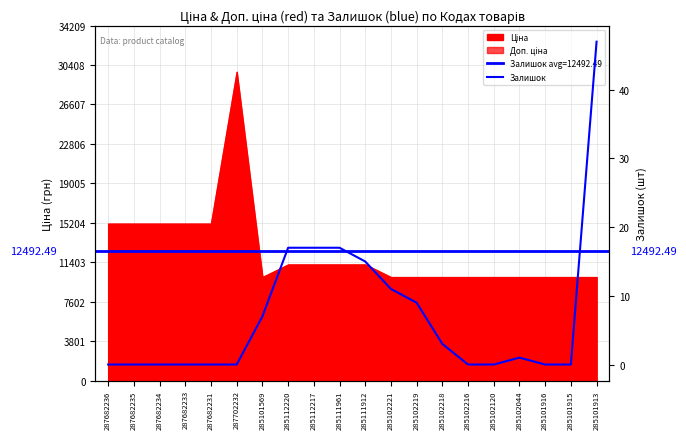

Which category has the highest value across all series?

285101913